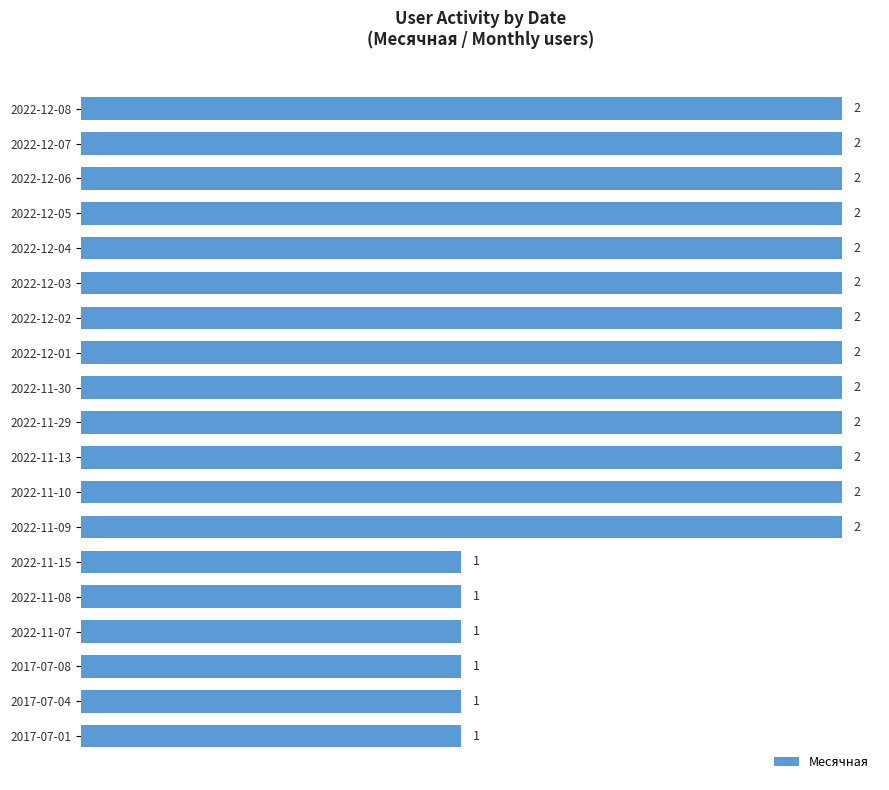

Reading bottom to top, transcribe all the data shown in this chart.

2017-07-01=1	2017-07-04=1	2017-07-08=1	2022-11-07=1	2022-11-08=1	2022-11-15=1	2022-11-09=2	2022-11-10=2	2022-11-13=2	2022-11-29=2	2022-11-30=2	2022-12-01=2	2022-12-02=2	2022-12-03=2	2022-12-04=2	2022-12-05=2	2022-12-06=2	2022-12-07=2	2022-12-08=2